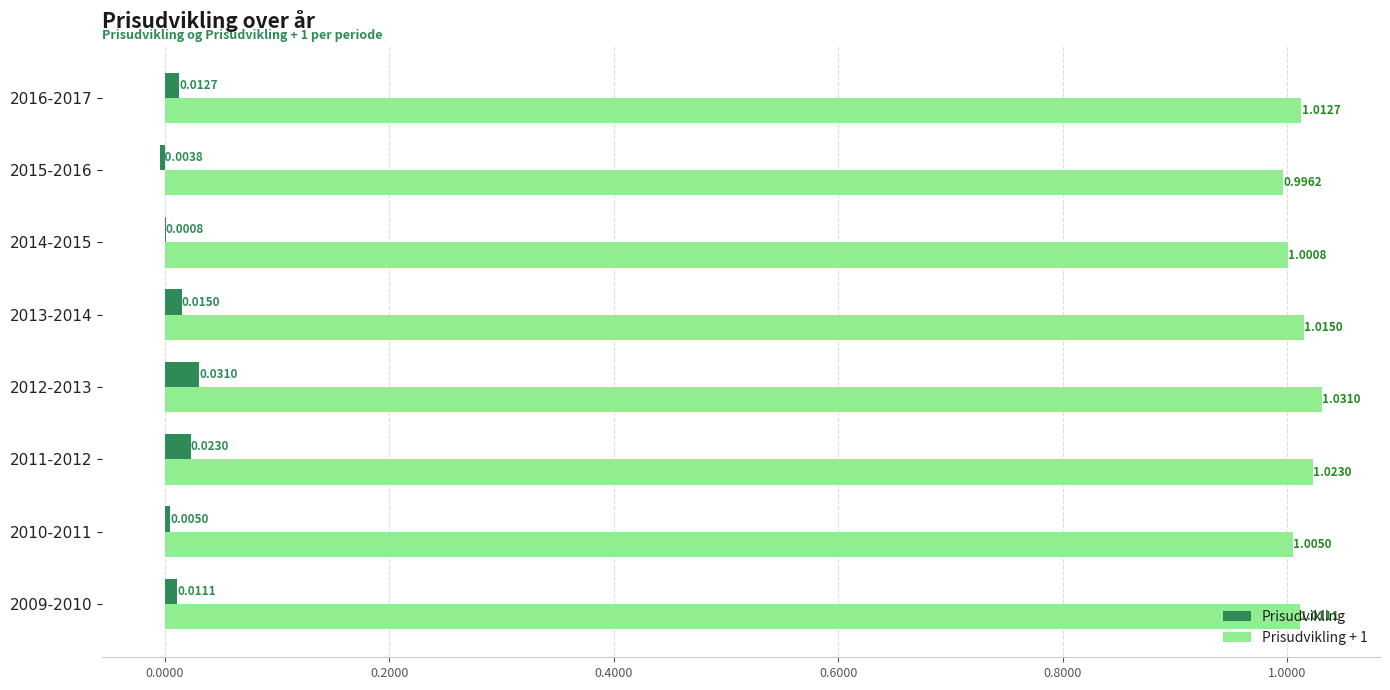

What is the sum of the Prisudvikling + 1 values at 2013-2014 and 2012-2013?

2.0